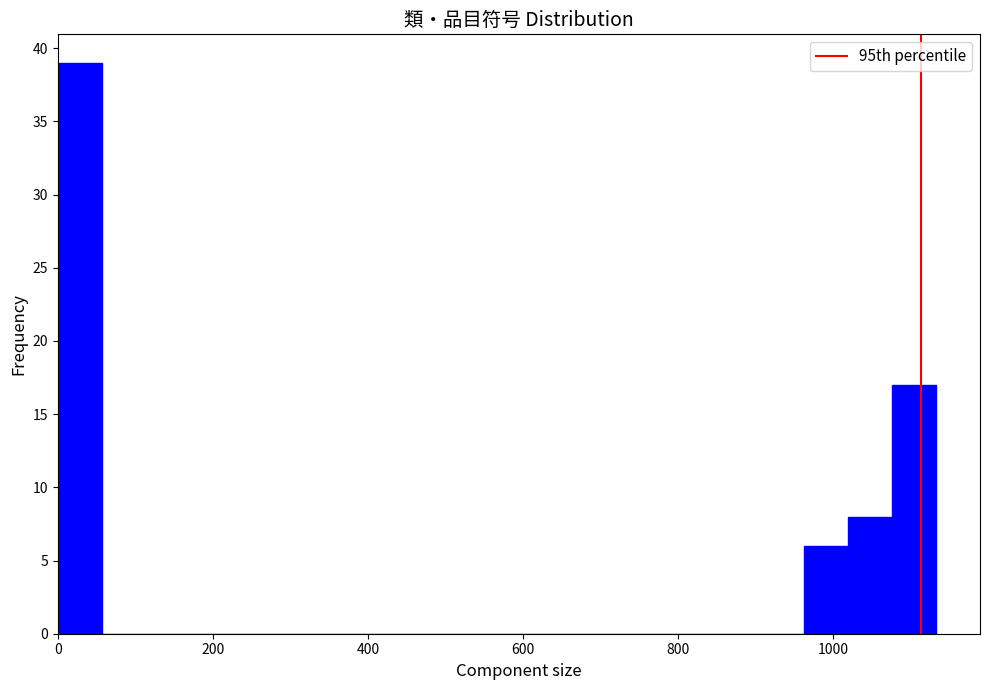

Around what value on the x-axis is the tallest bar? Give the approximate position of its centre, as read against the axis.

20